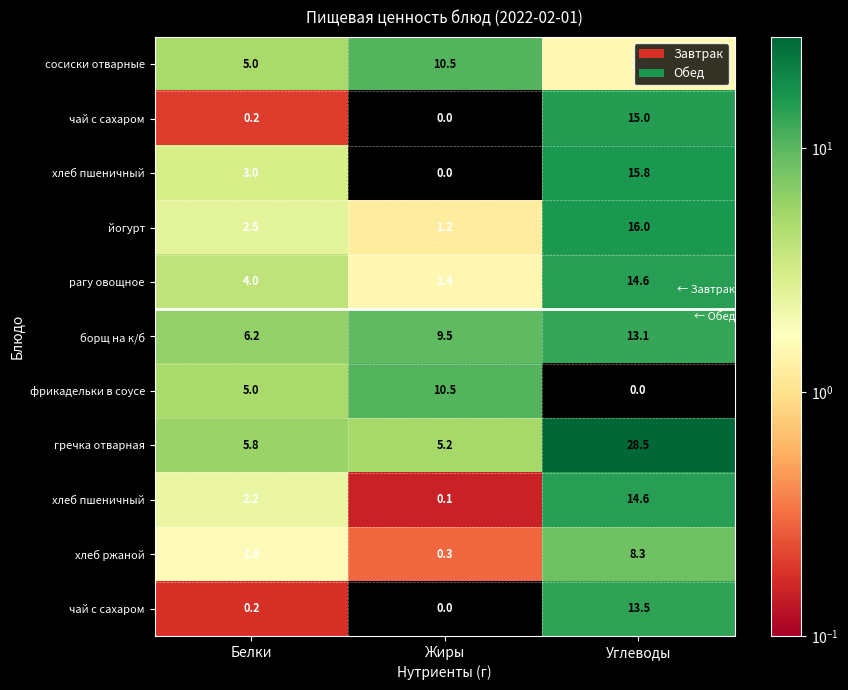

How many data points does each series have?

3